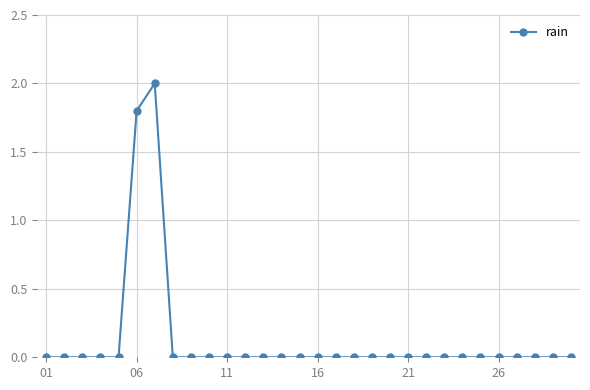

What is the maximum value shown in the chart?

2.0